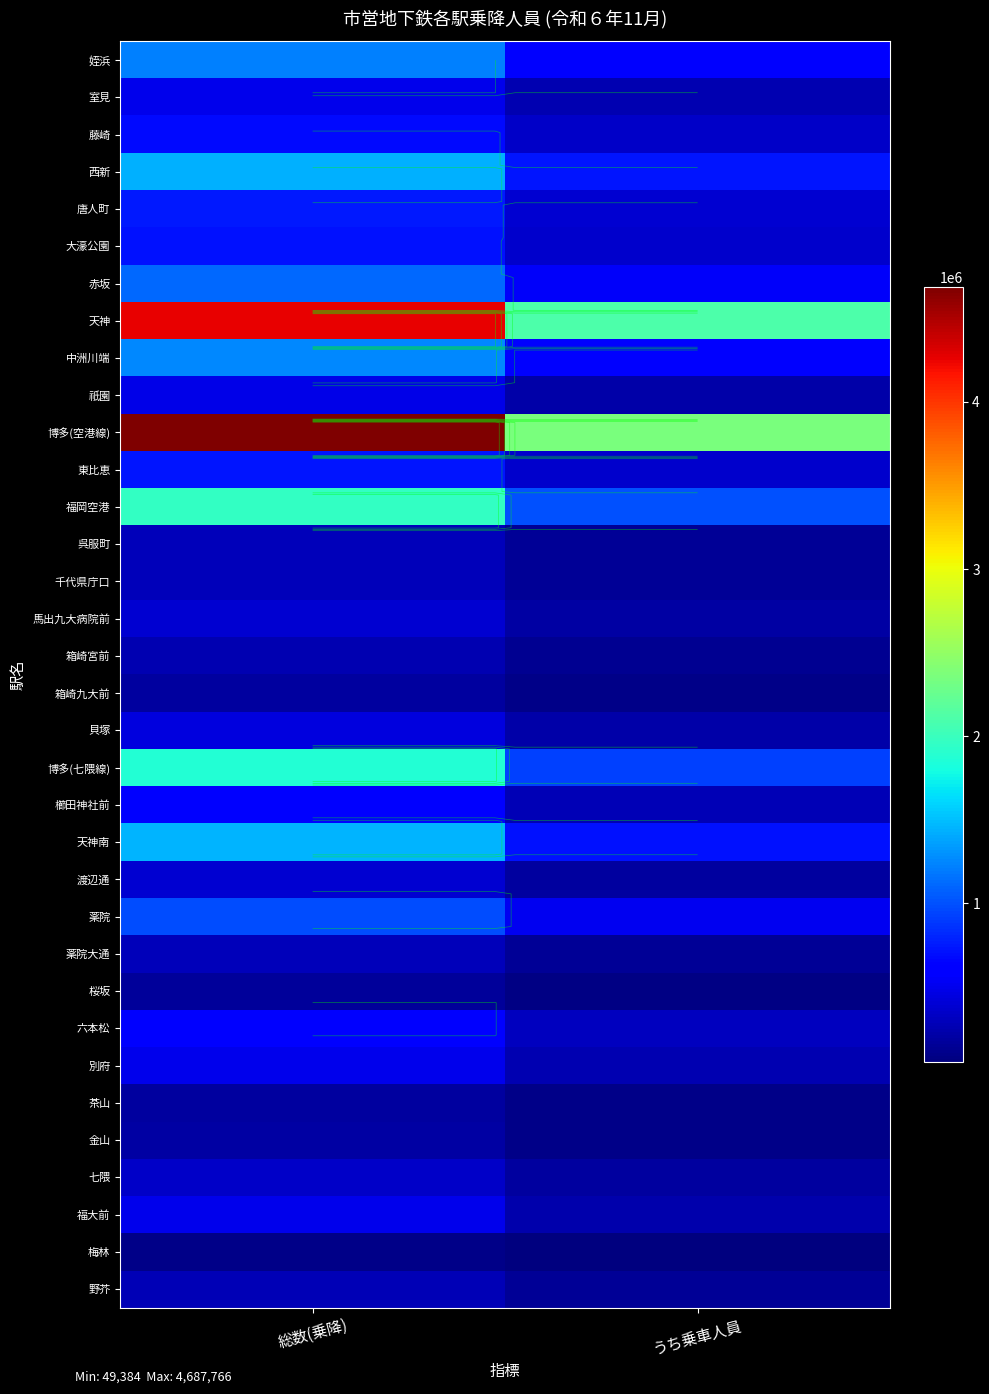

Which series has the largest range (max minus min)?

博多(空港線)